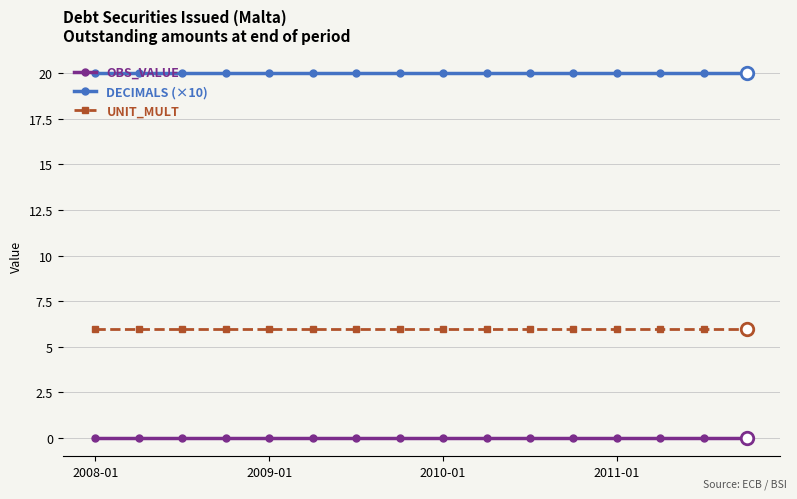

At how many categories does at least one series exceed 15?

16